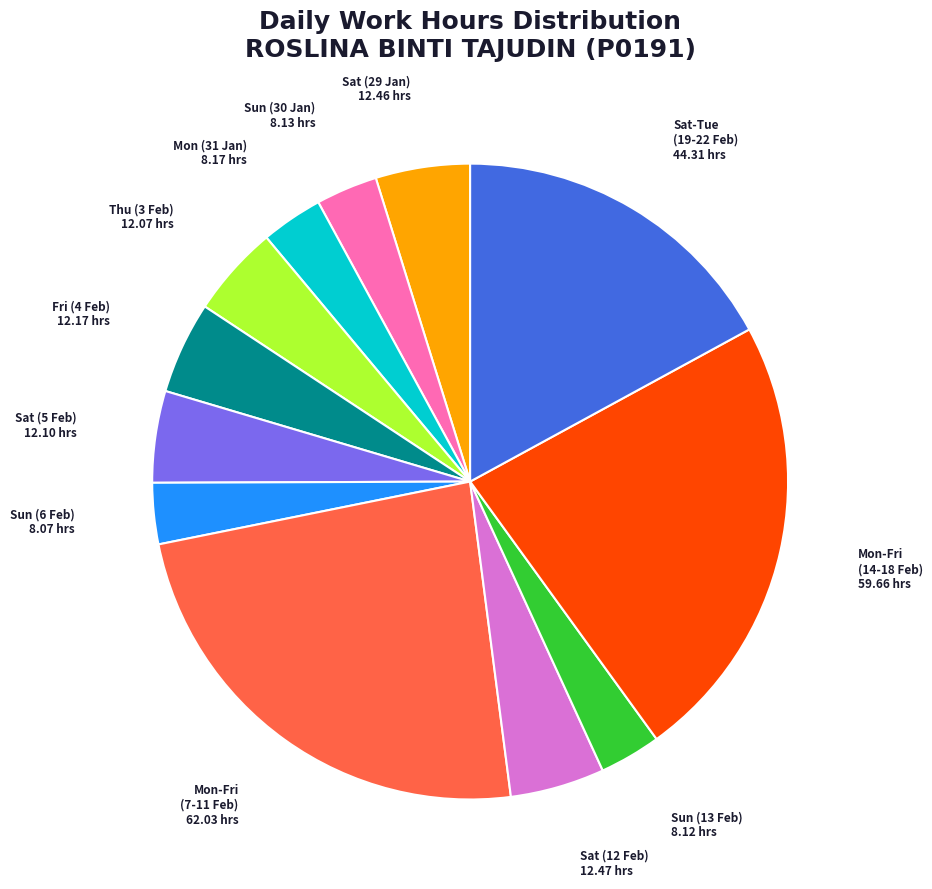

What is the ratio of the value at Sat (29 Jan) to the value at Sun (6 Feb)?

1.5